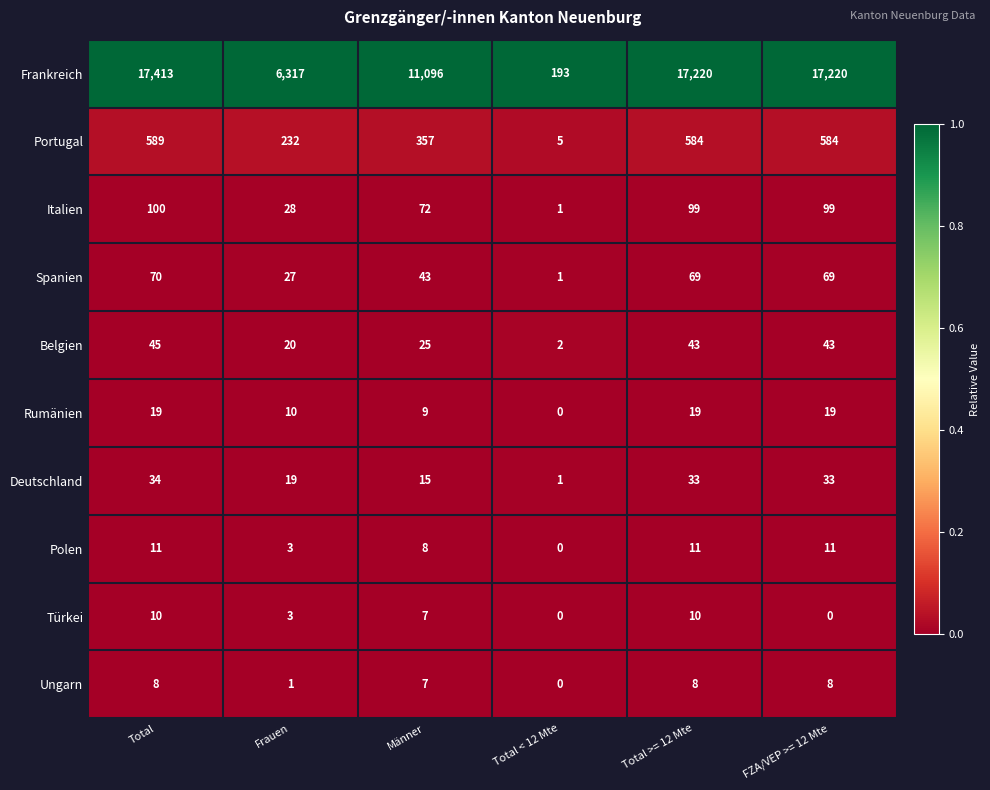

Which series has the largest total across all categories?

Frankreich